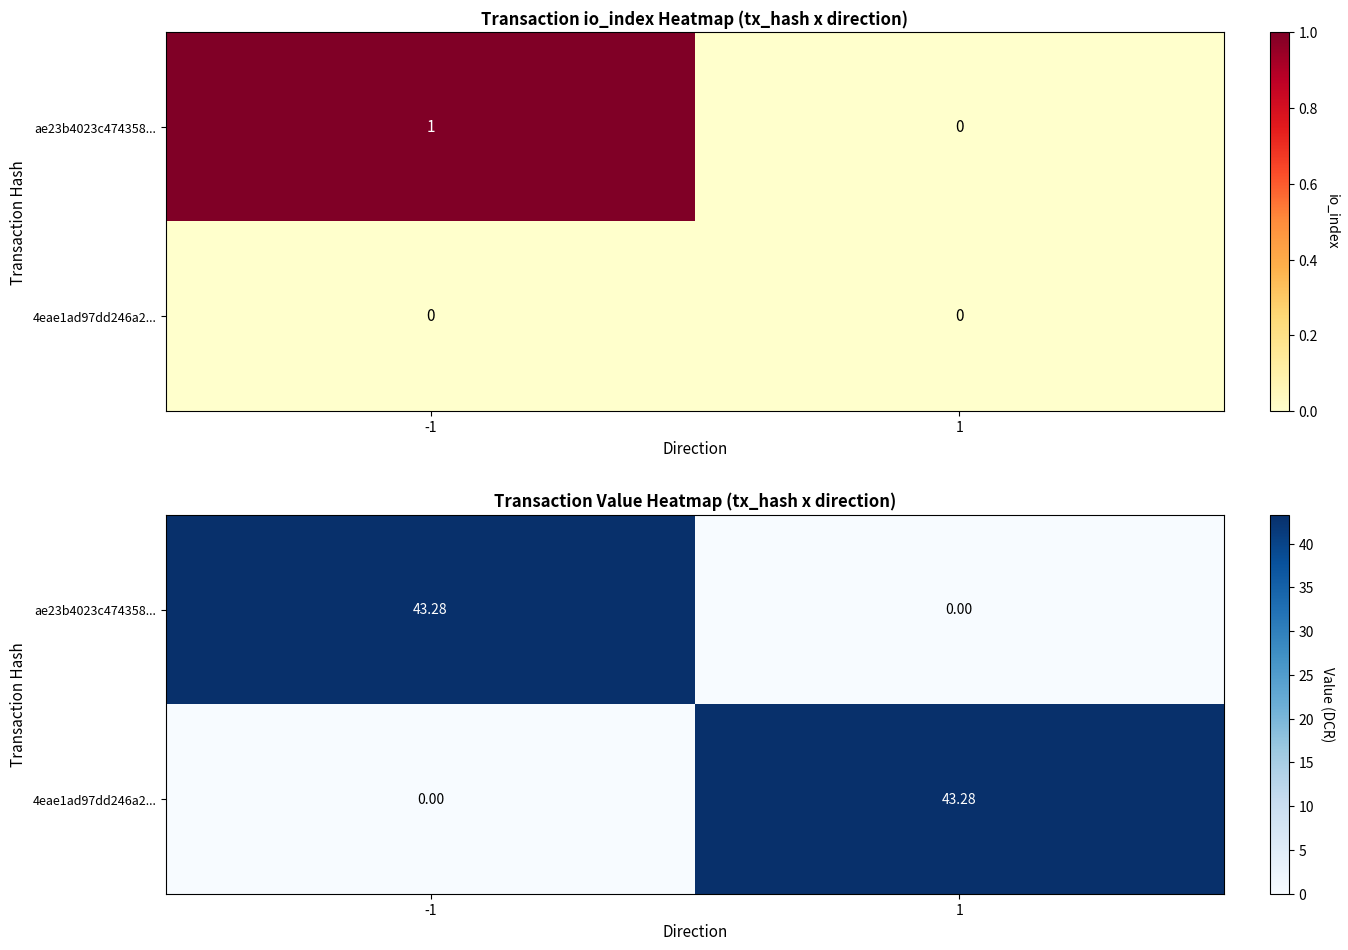

How many series are shown in this chart?

2